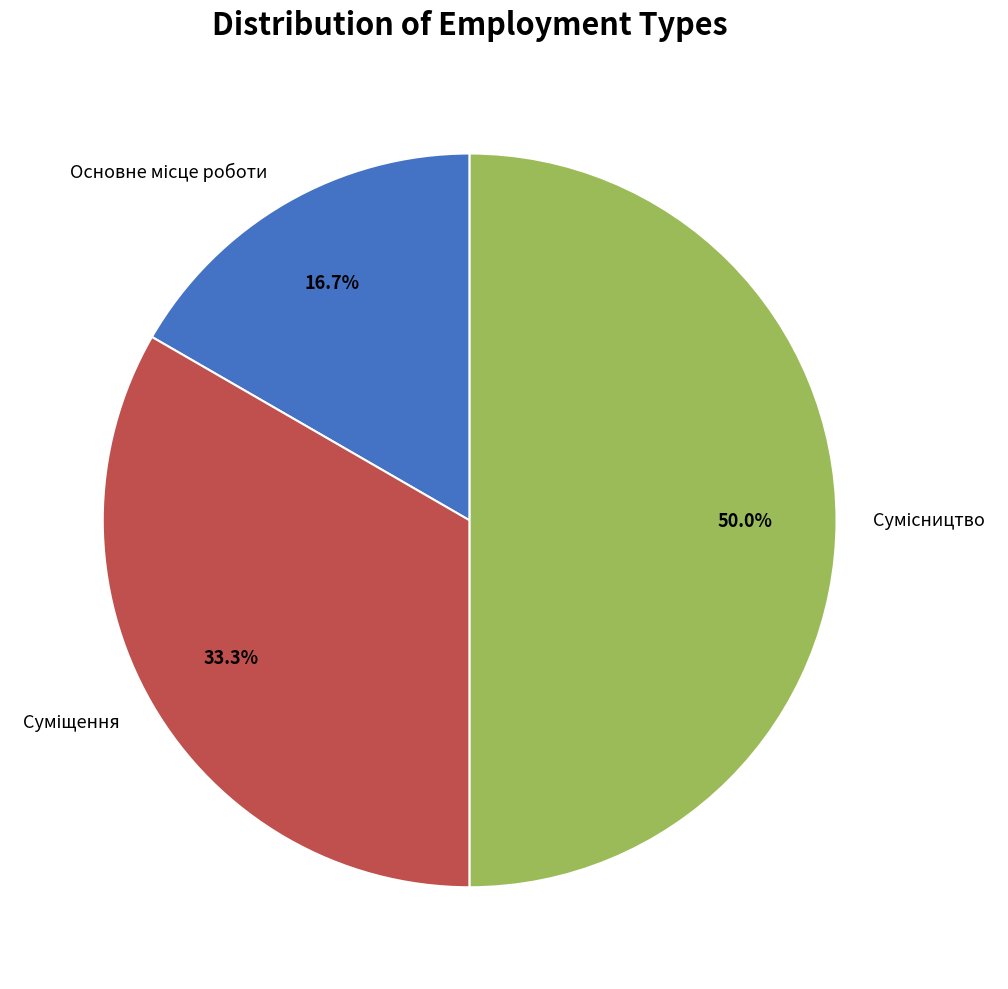

What portion of the pie excludes Сумісництво?

50.0%